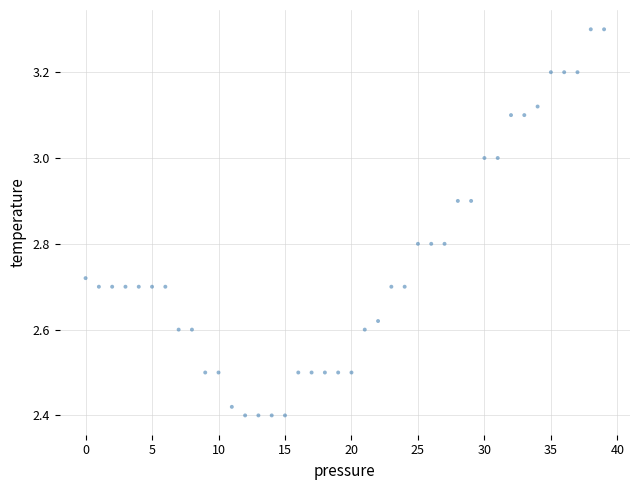

What is the range of Y values (max minus min)?

0.9